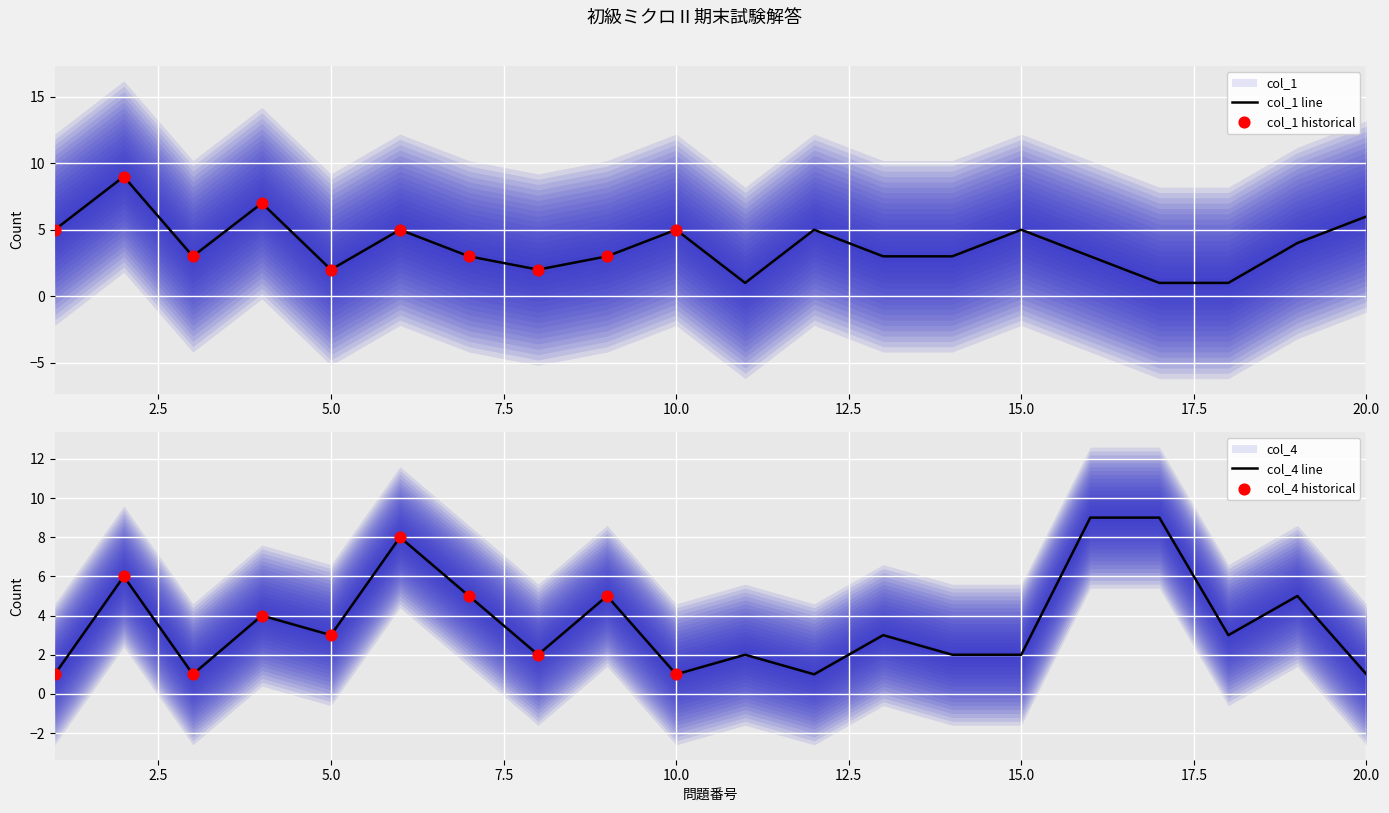

At which category is the sum across all series the highest?

2